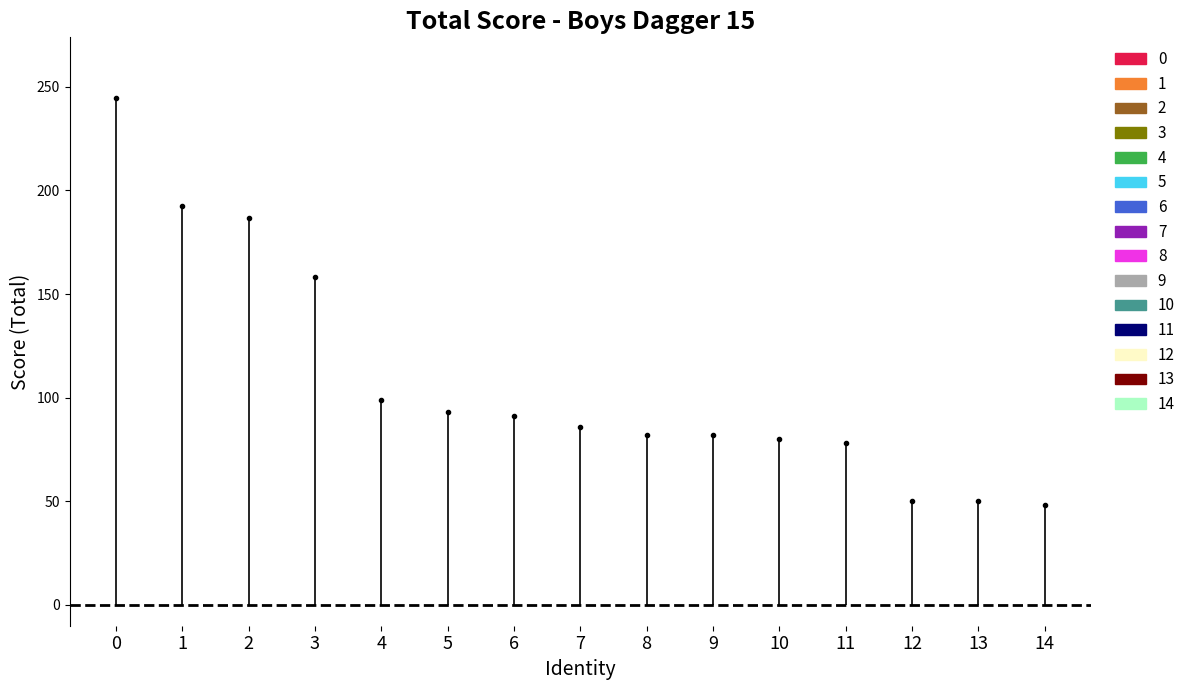

True or false: the data shows 145.5 at 6.

False